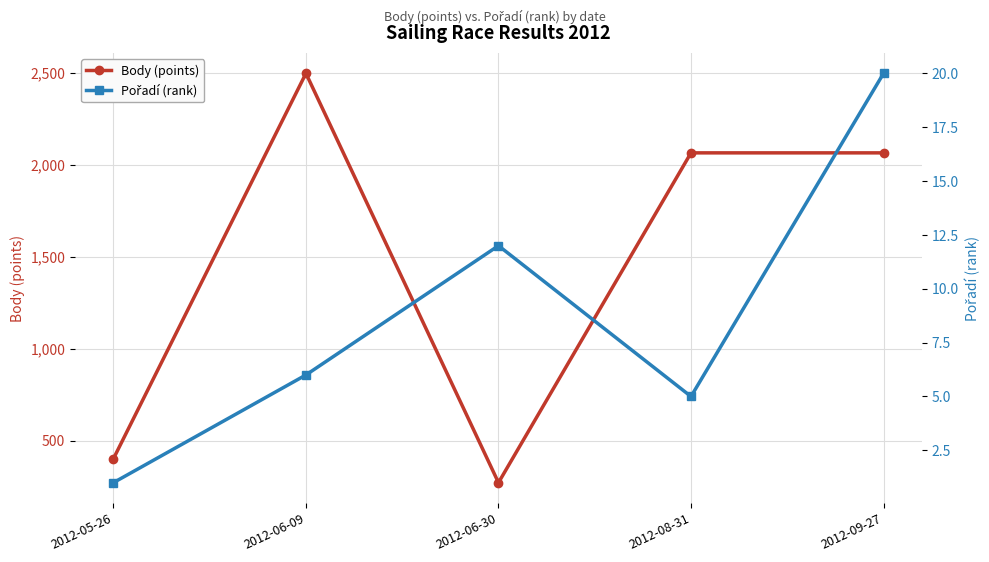

What is the difference between the maximum and minimum values in the Pořadí (rank) series?

19